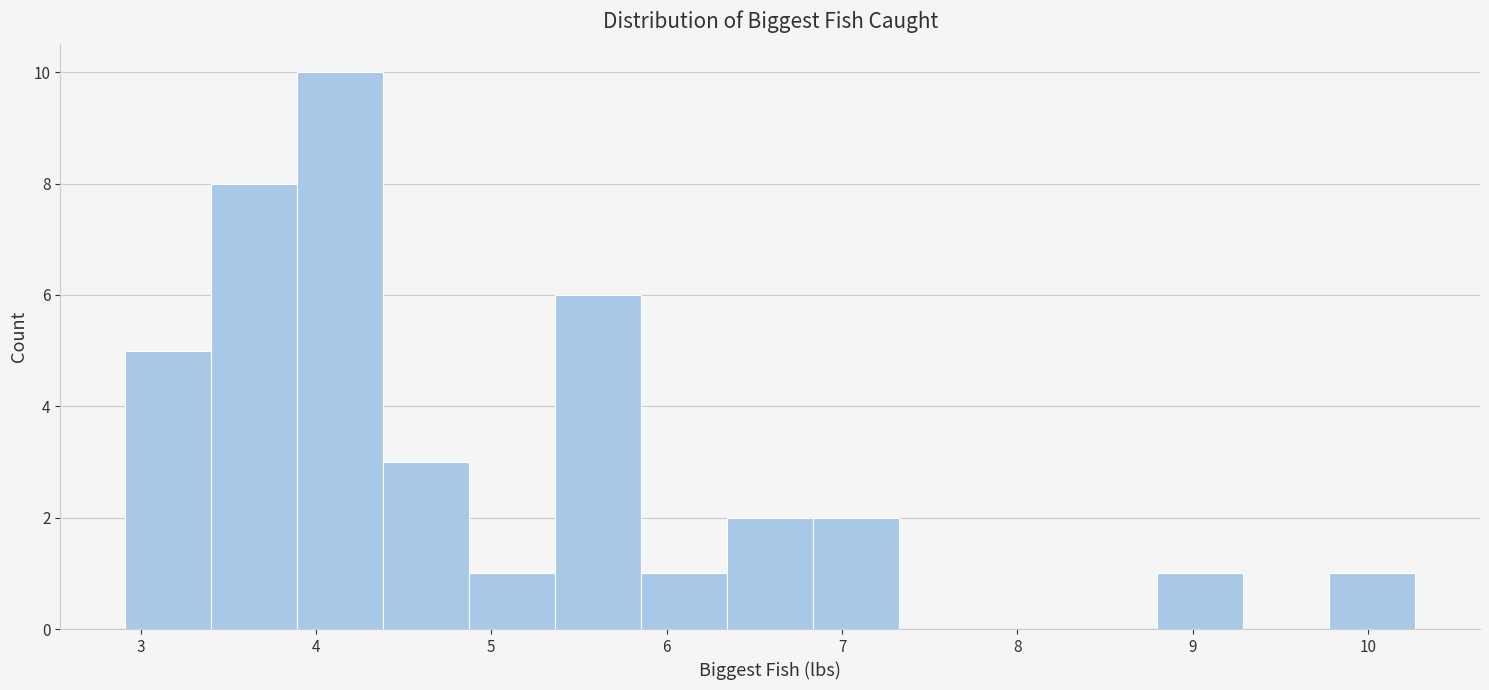

How tall is the bar that spans 4.4 to 4.9 on the x-axis? Neither the bar edges nor the heights are printed on the chart, so give them approximately, as read against the axes.

3